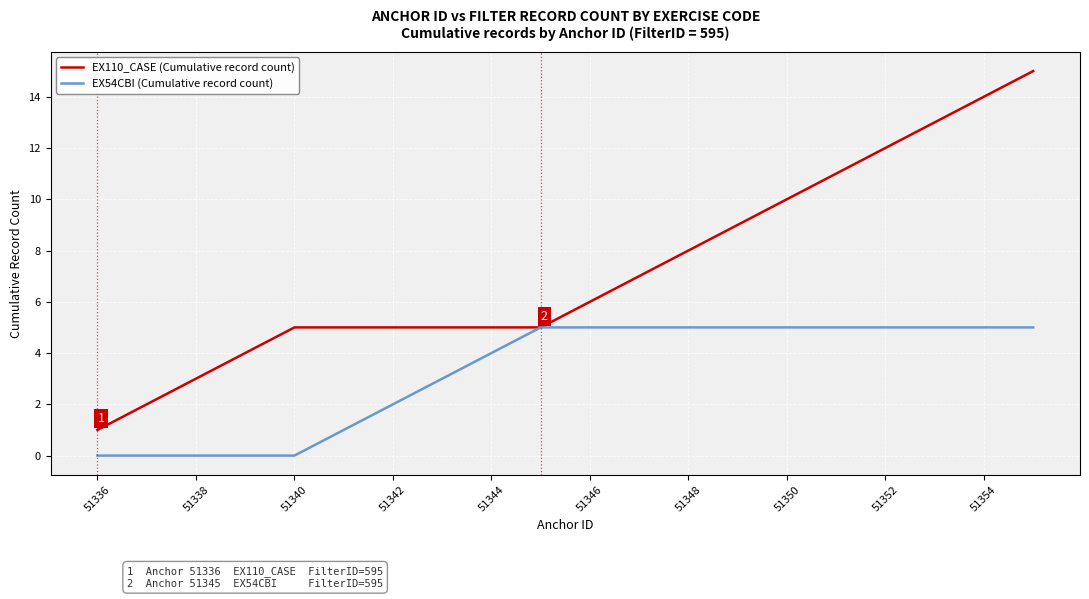

Which series has the largest total across all categories?

EX110_CASE (Cumulative record count)